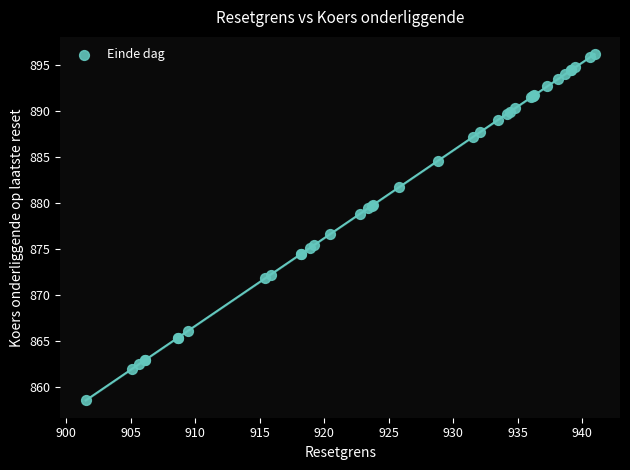

What Y value in the scatter plot is closest to 877?

876.6